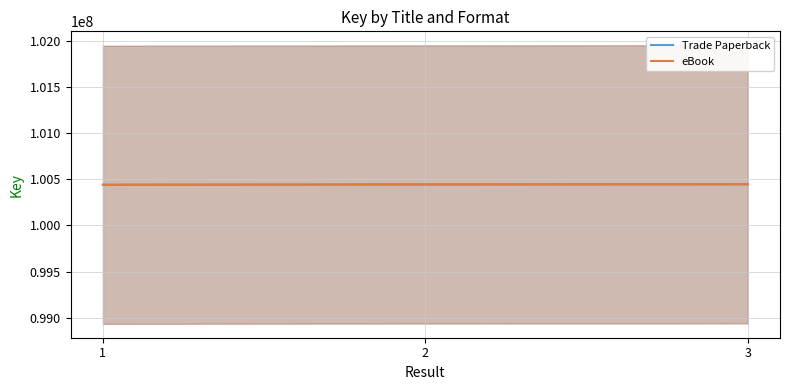

The eBook series shows 164945106 at 2. True or false?

False